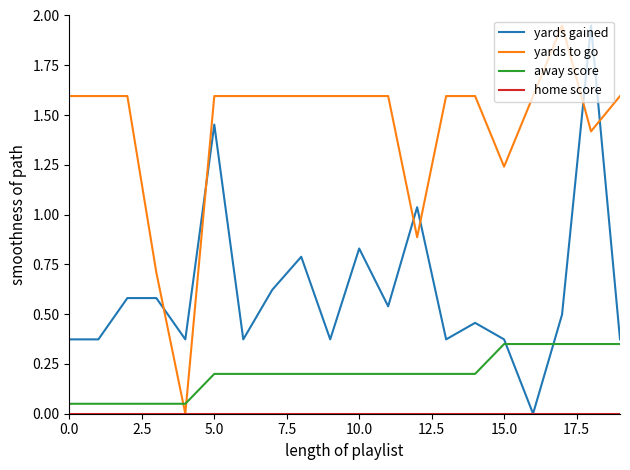

Which series has the largest total across all categories?

yards to go